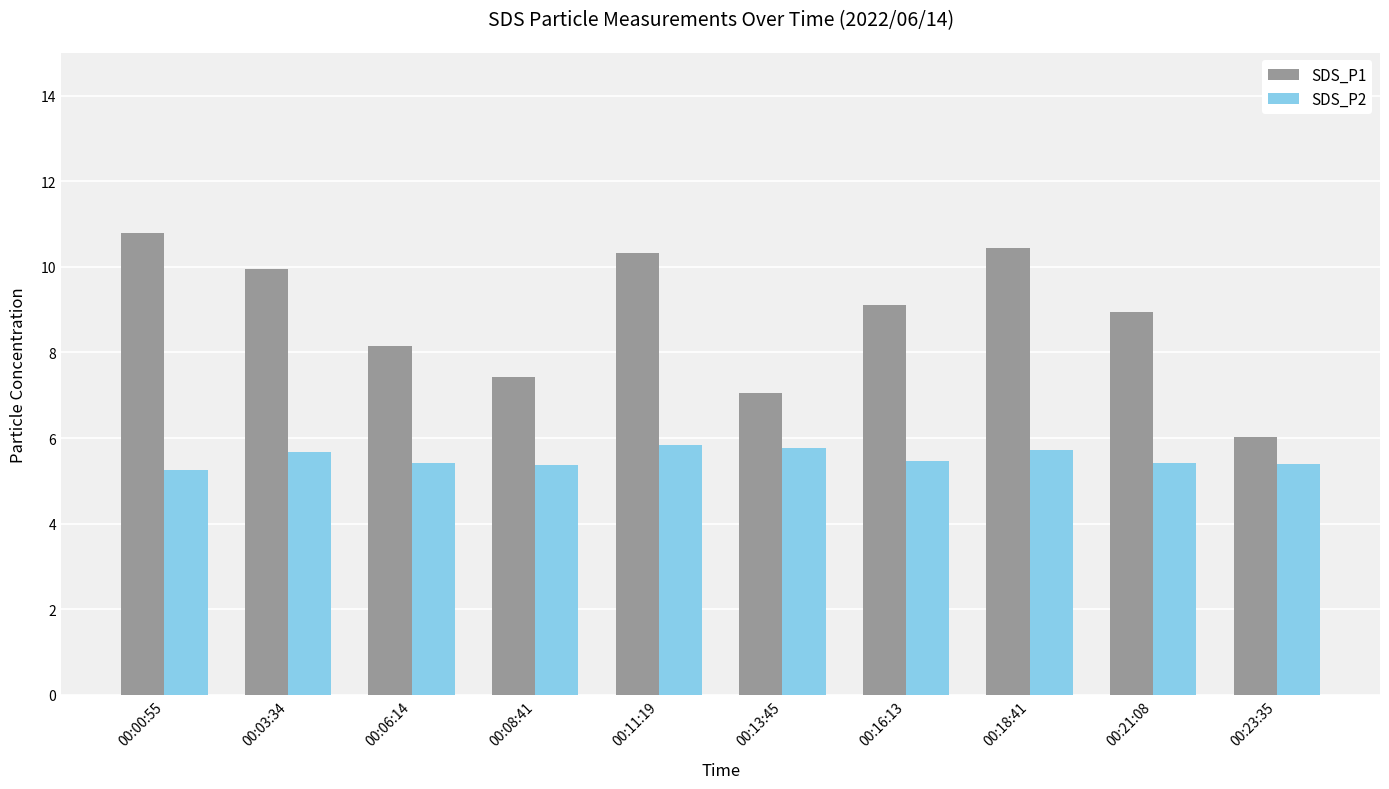

What is the label of the 3rd bar from the right?

00:18:41